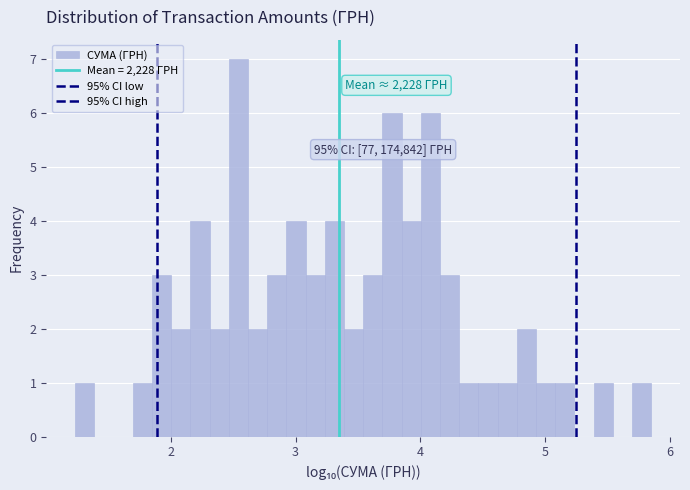

Around what value on the x-axis is the tallest bar? Give the approximate position of its centre, as read against the axis.

2.5